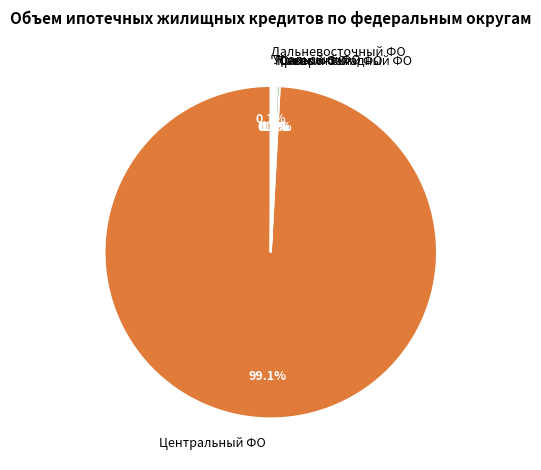

Is there any slice that represents more than half of the pie?

Yes